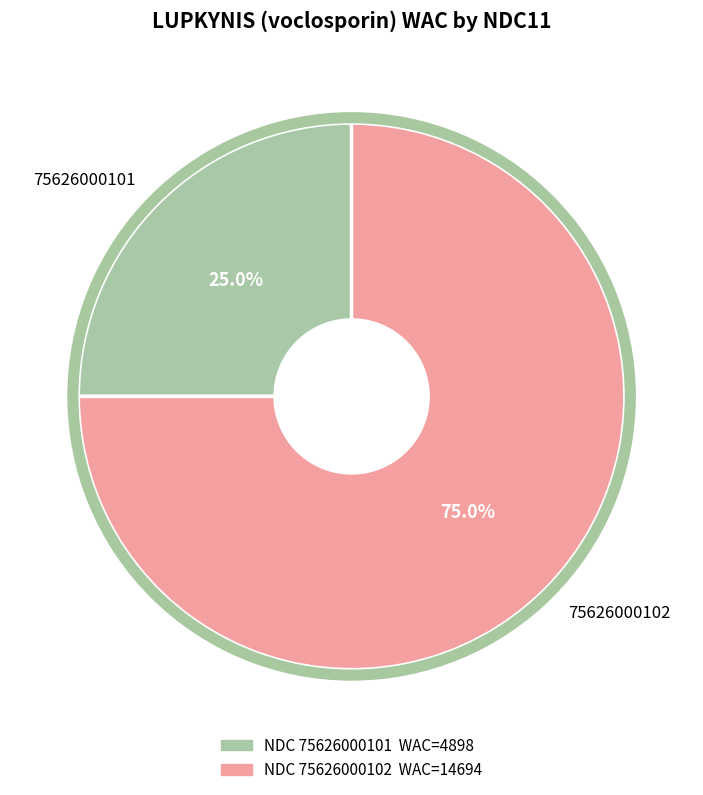

Which category has the smallest portion of the pie?

75626000101